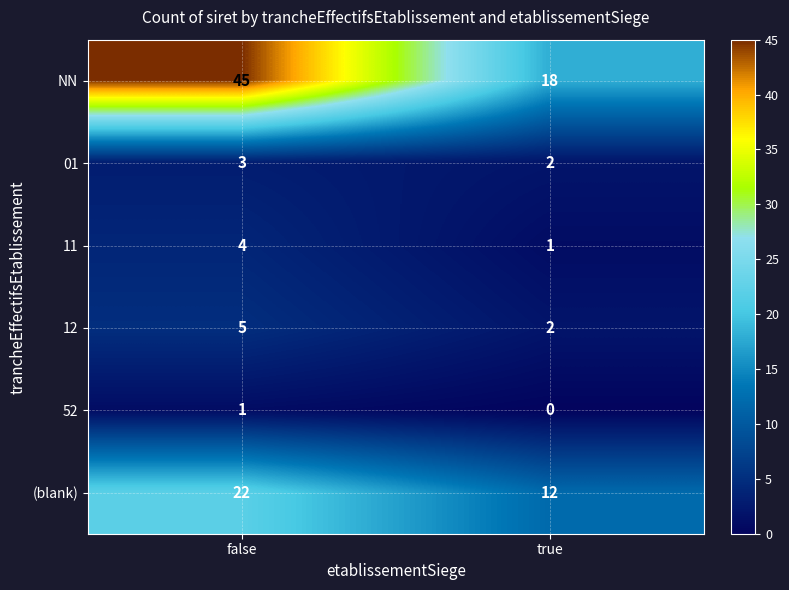

List the labels in order of 52 value, largest first.

false, true